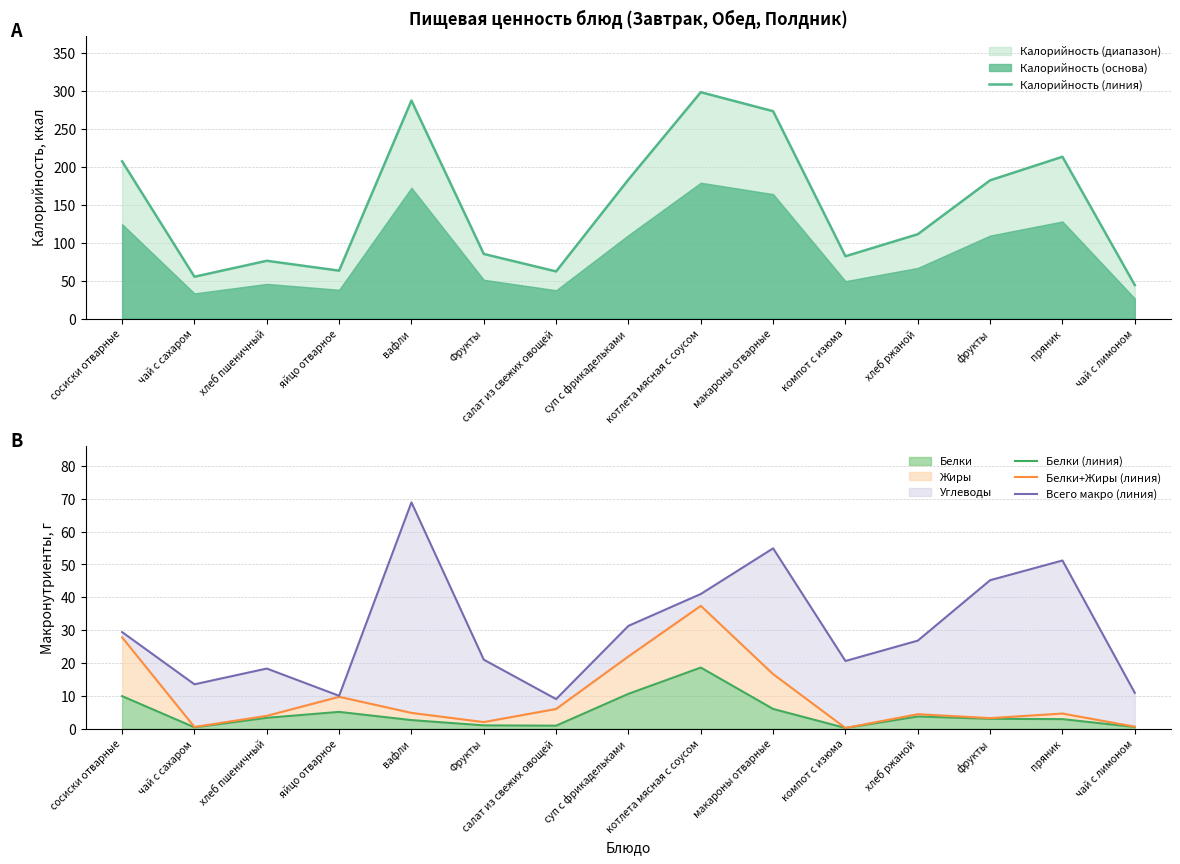

At which label does Калорийность (линия) first exceed 111?

сосиски отварные